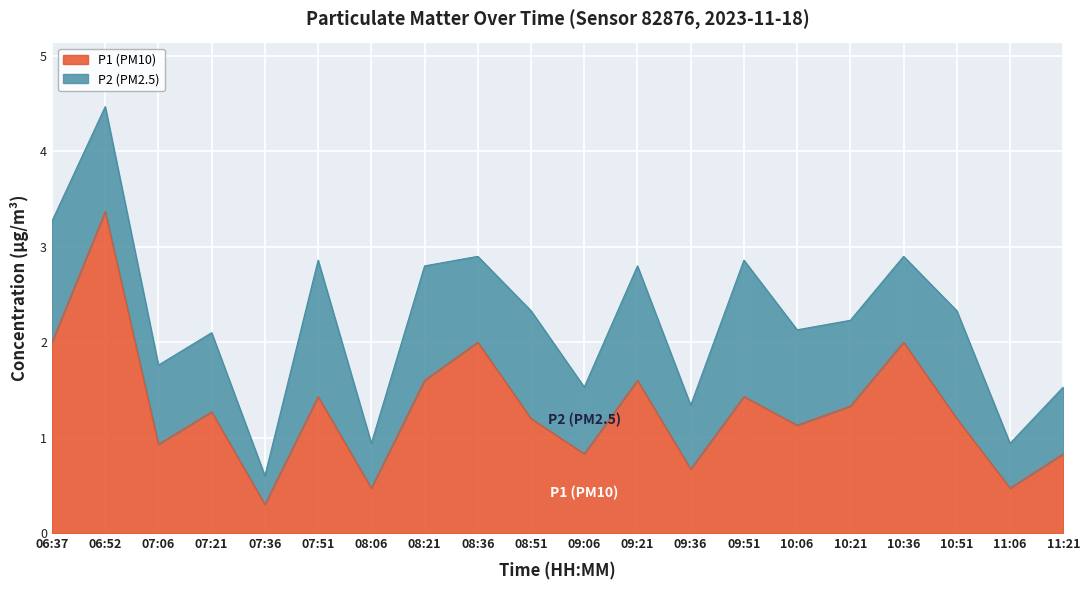

Where is the first local minimum?

07:06